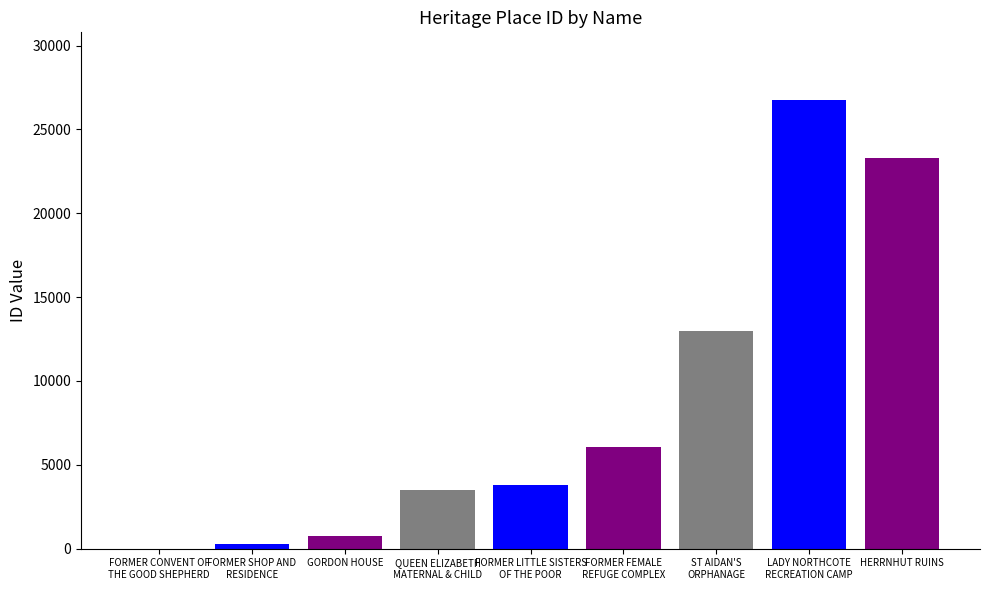

What is the average value?

8608